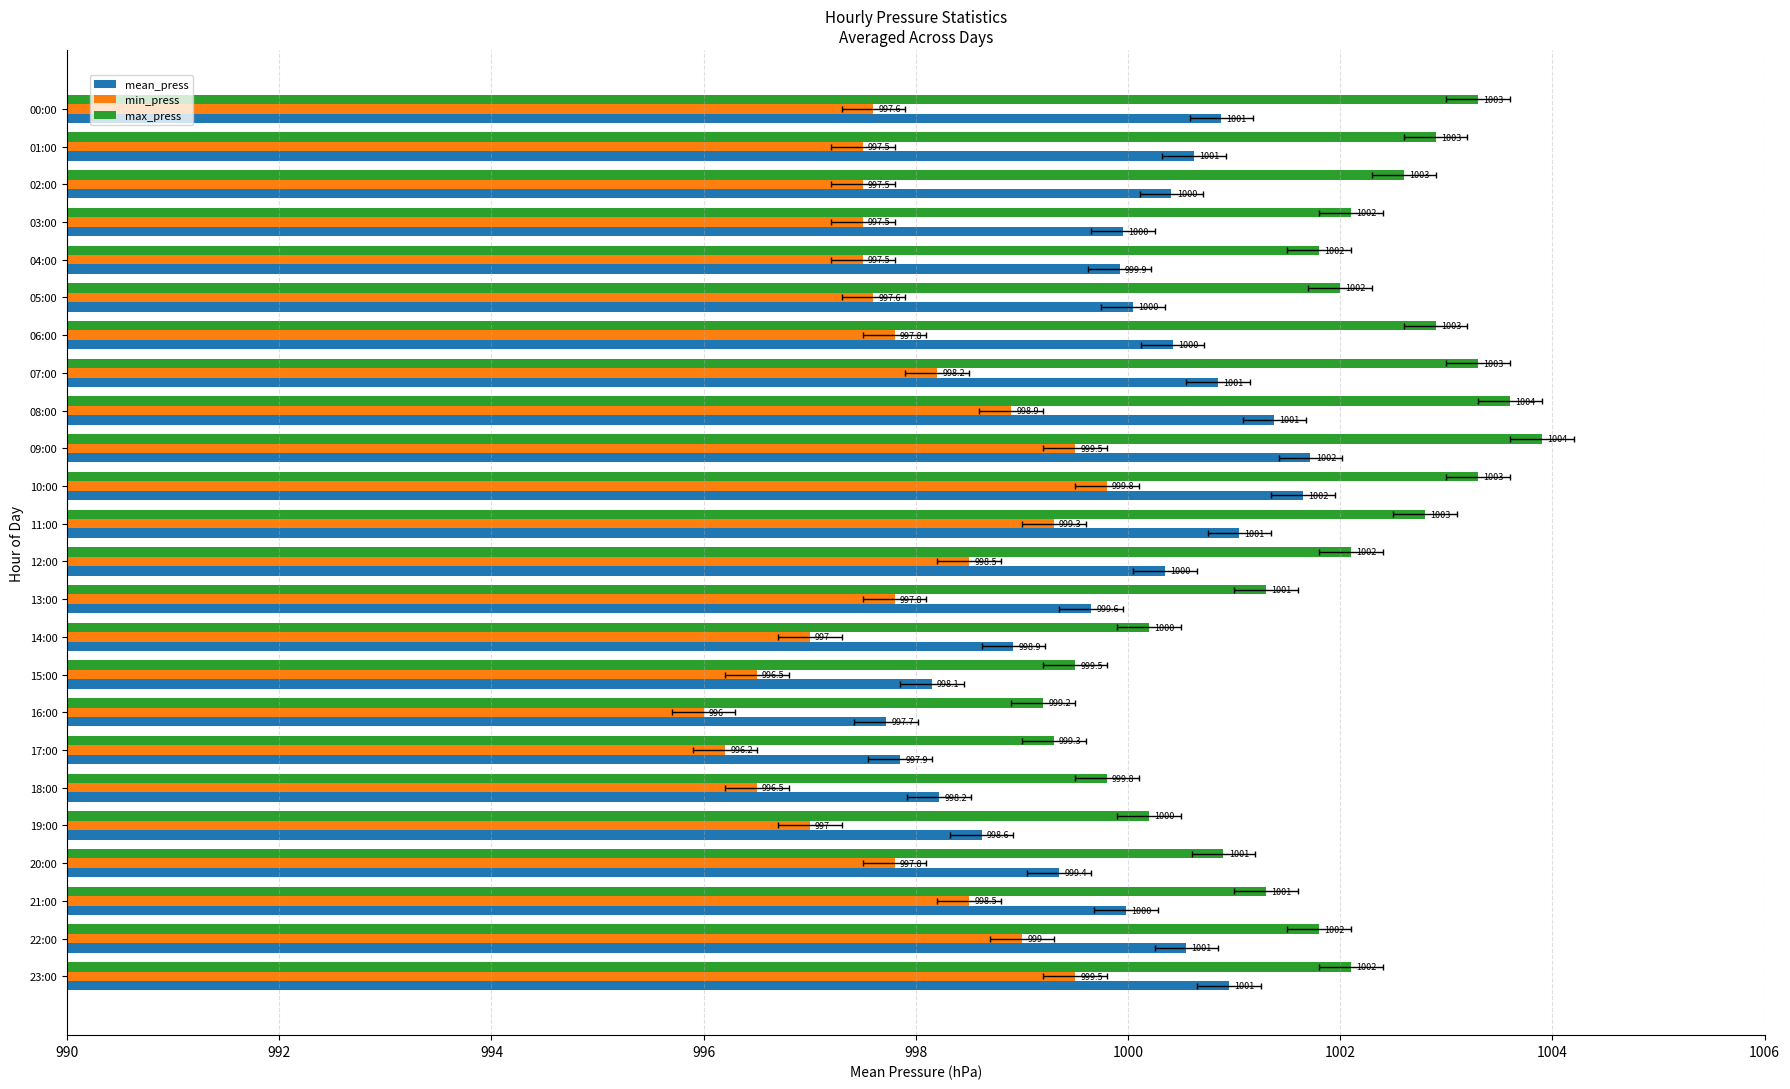

What is the value of the mean_press bar at the 8th from the left?

1000.9